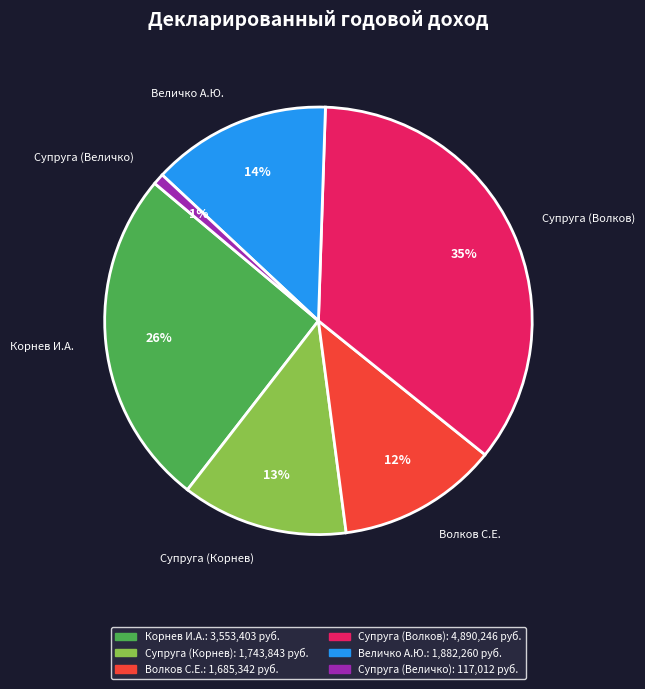

To the nearest percent, what percentage of the pie is Корнев И.А.?

26%